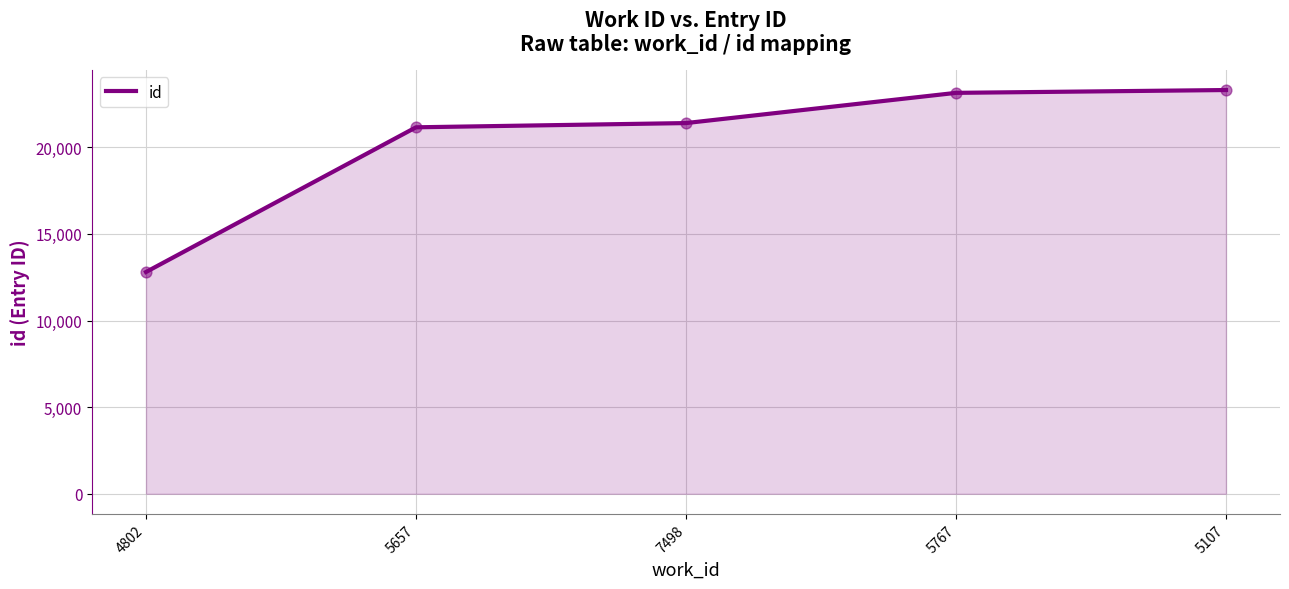

Which has a higher value, 7498 or 5657?

7498